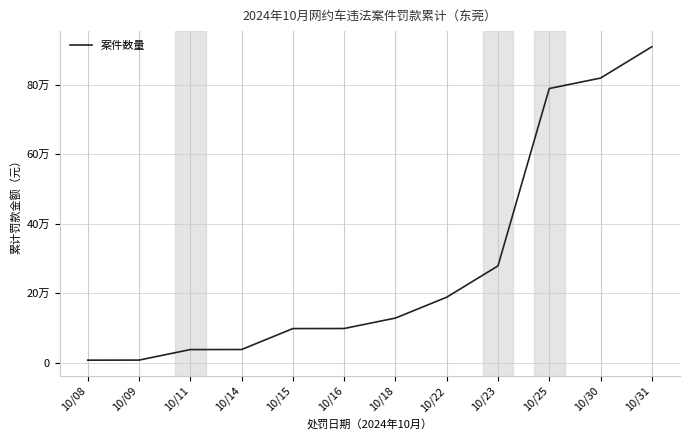

Which has a higher value, 10/15 or 10/11?

10/15